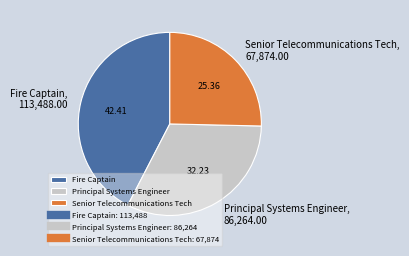

Between Fire Captain and Principal Systems Engineer, which is larger?

Fire Captain